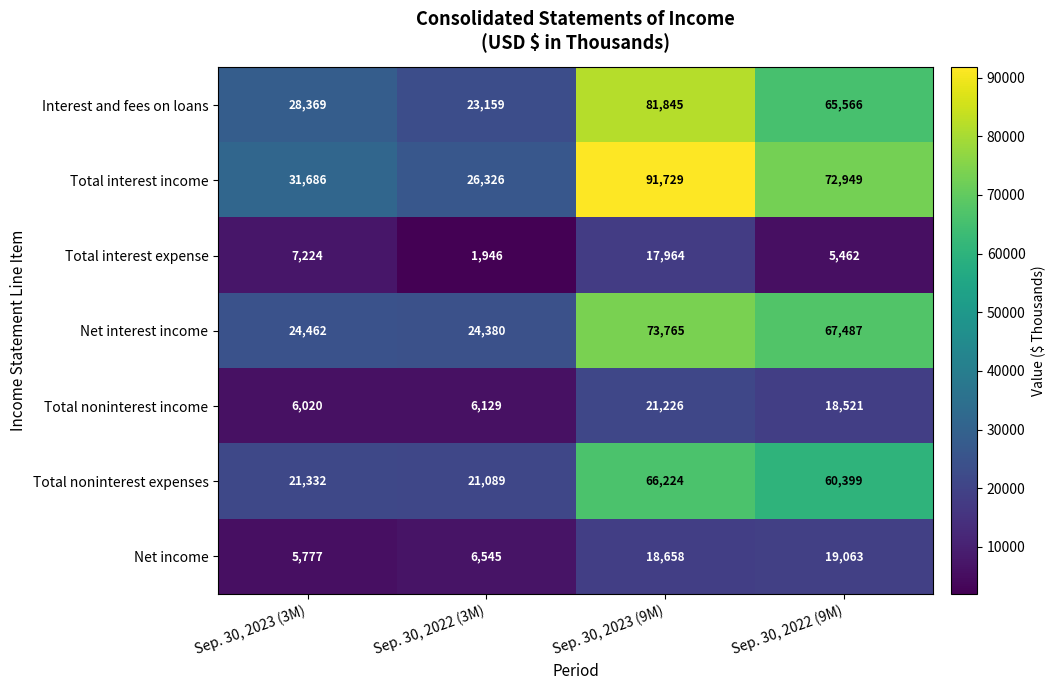

Reading right to left, transcribe all the data shown in this chart.

Interest and fees on loans: 65566	81845	23159	28369
Total interest income: 72949	91729	26326	31686
Total interest expense: 5462	17964	1946	7224
Net interest income: 67487	73765	24380	24462
Total noninterest income: 18521	21226	6129	6020
Total noninterest expenses: 60399	66224	21089	21332
Net income: 19063	18658	6545	5777